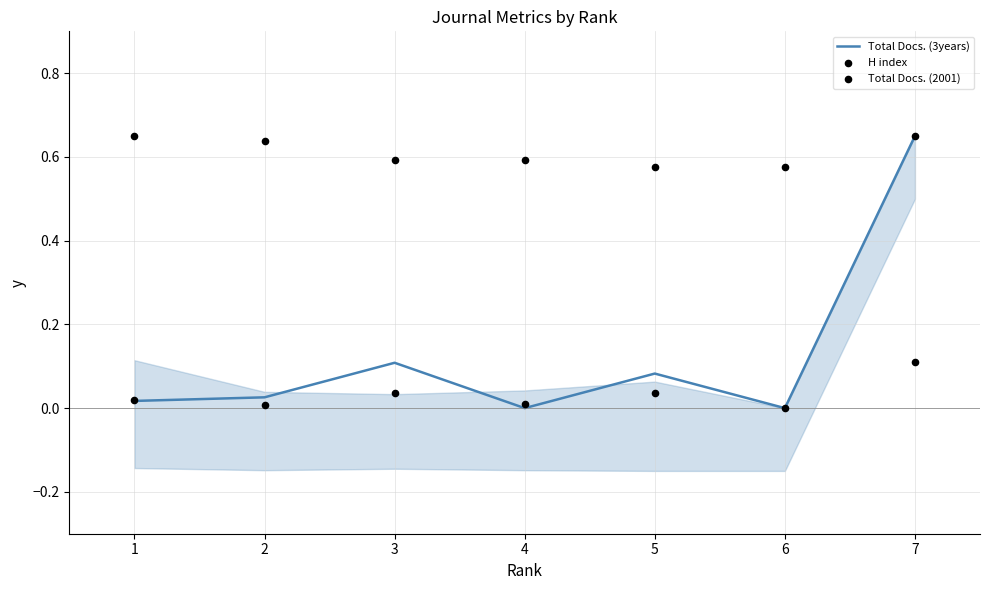

Which series has the widest spread of Y values?

Total Docs. (3years)